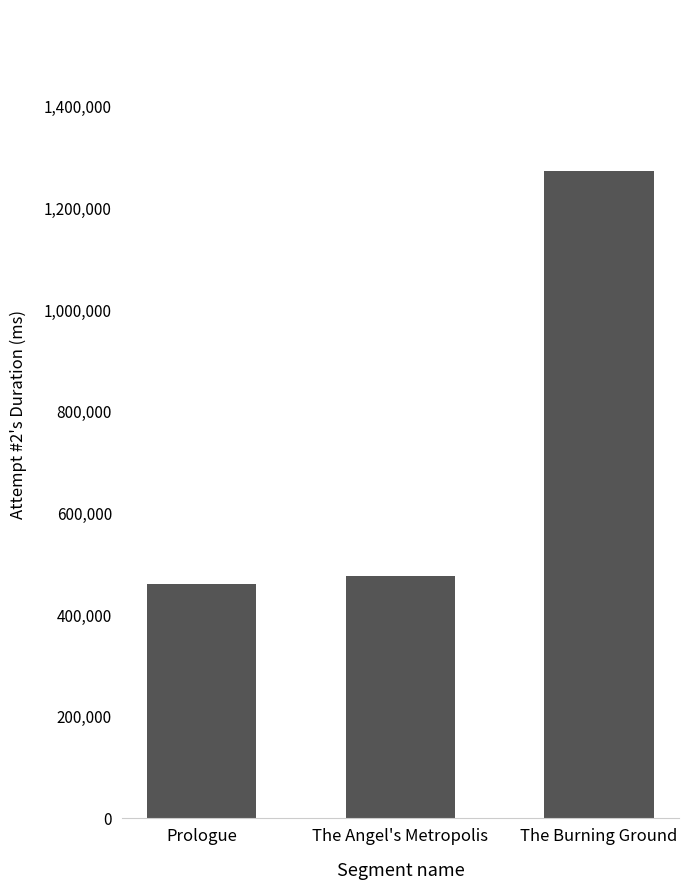

Rank the categories by value from highest to lowest.

The Burning Ground, The Angel's Metropolis, Prologue